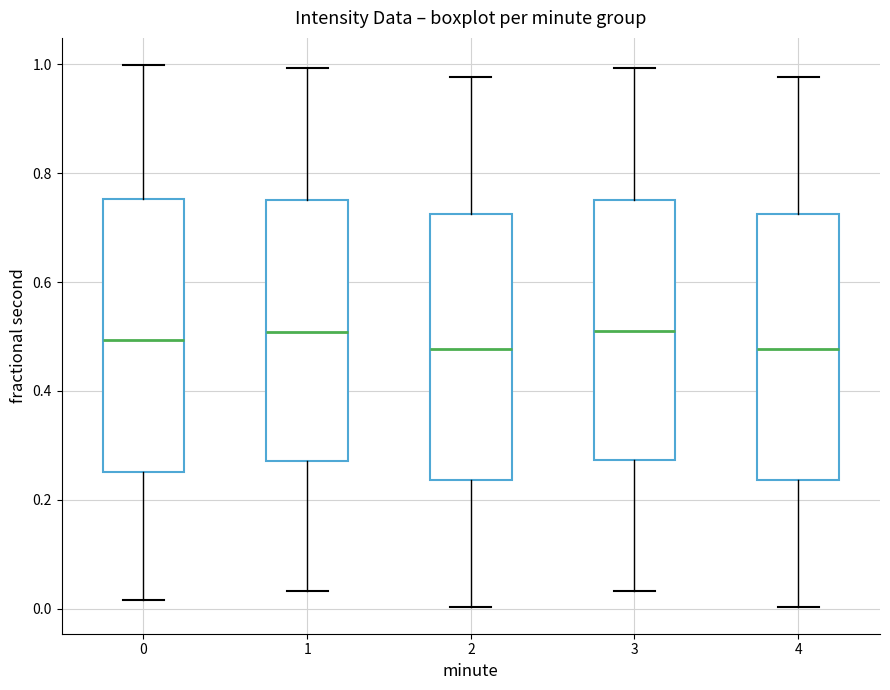

Reading left to right, transcribe this box plot: for each box, give where its median line is, the range the box spans, and where its two whiskers end, as read against the y-axis. The values are not printed on the chart, so give them approximately, as read against the axis.

0: median 0.50, box 0.26 to 0.76, whiskers 0.02 to 1.00
1: median 0.50, box 0.28 to 0.76, whiskers 0.04 to 1.00
2: median 0.48, box 0.24 to 0.72, whiskers 0.00 to 0.98
3: median 0.52, box 0.28 to 0.76, whiskers 0.04 to 1.00
4: median 0.48, box 0.24 to 0.72, whiskers 0.00 to 0.98